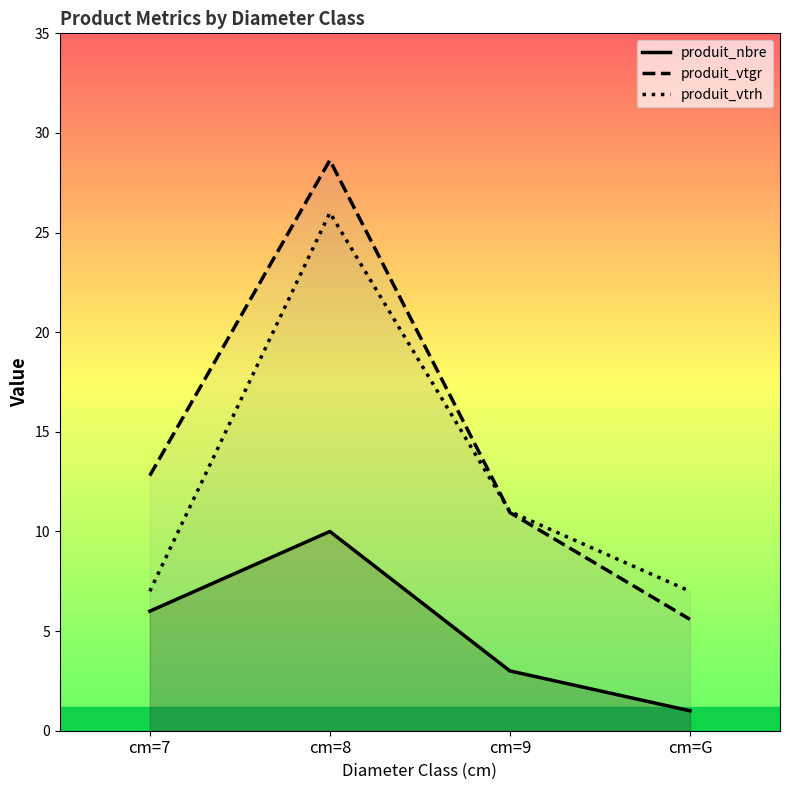

Does the chart have visible grid lines?

No